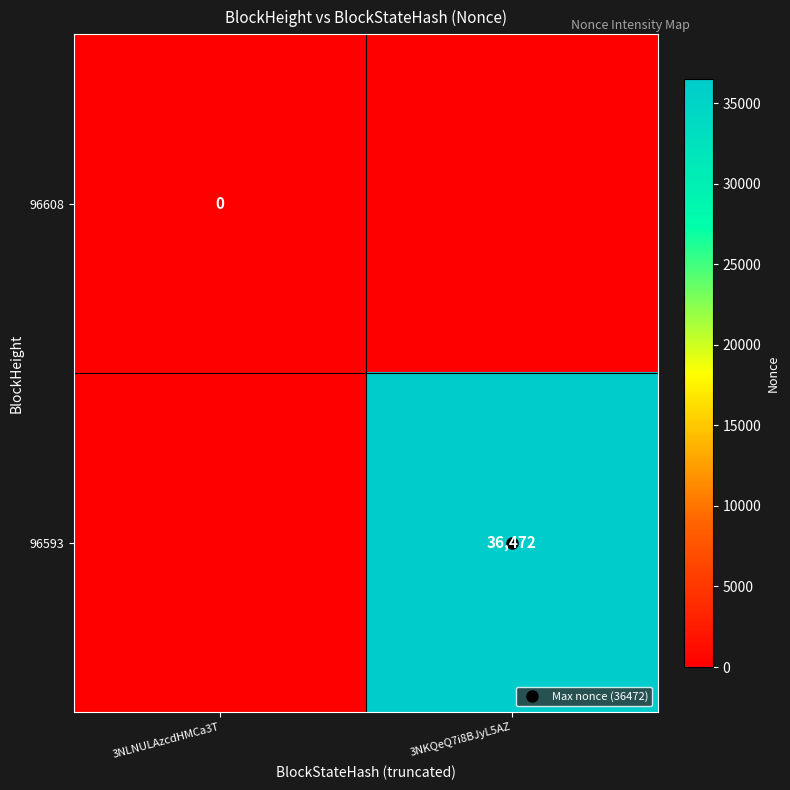

Which label corresponds to the smallest value in the chart?

3NKQeQ7i8BJyL5AZ